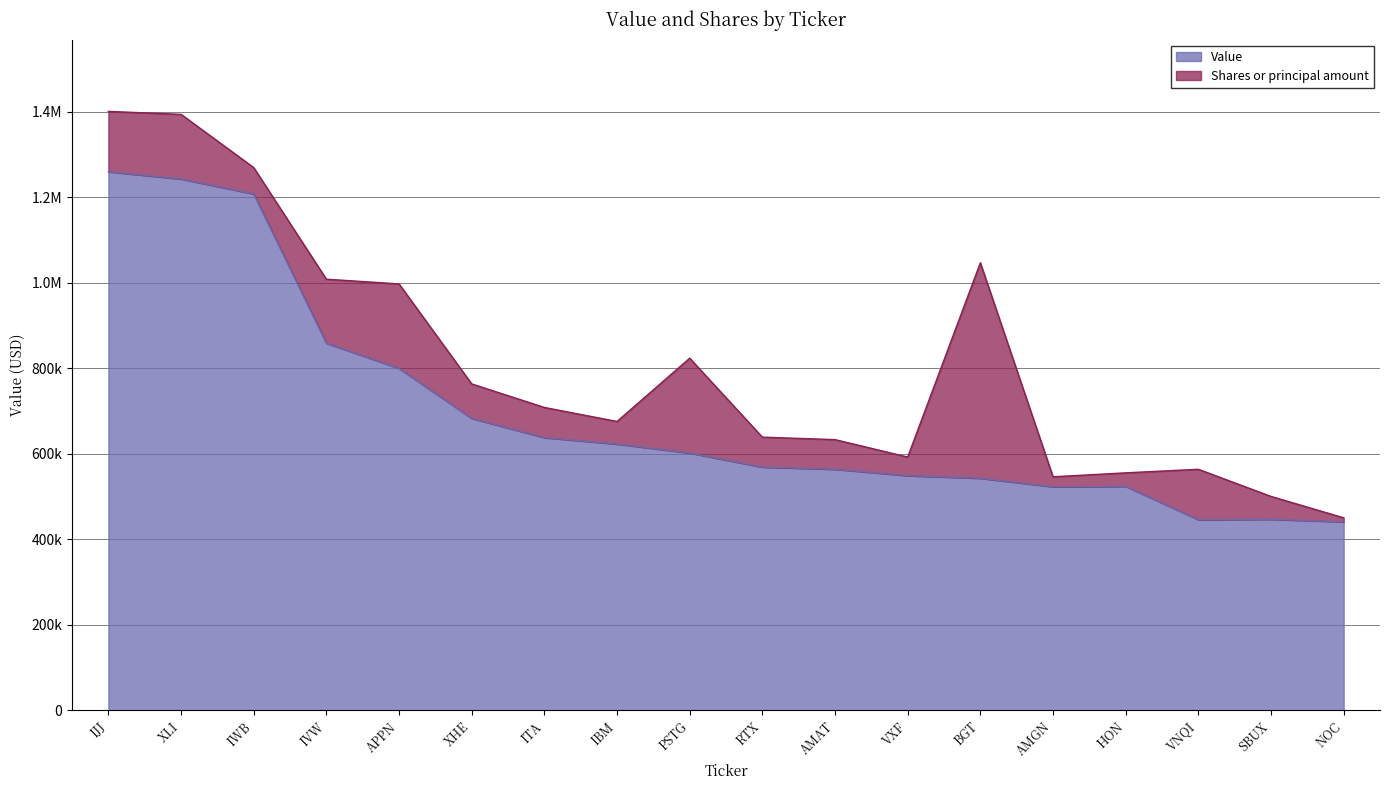

What is the value of the 12th point from the left?

549000